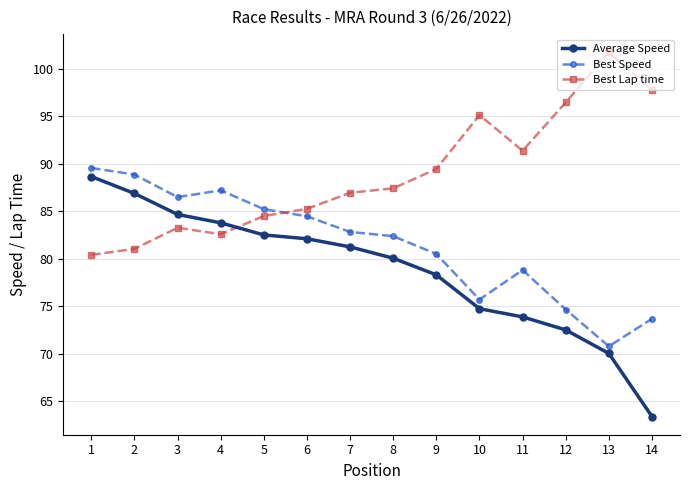

How many distinct data groups are displayed?

3